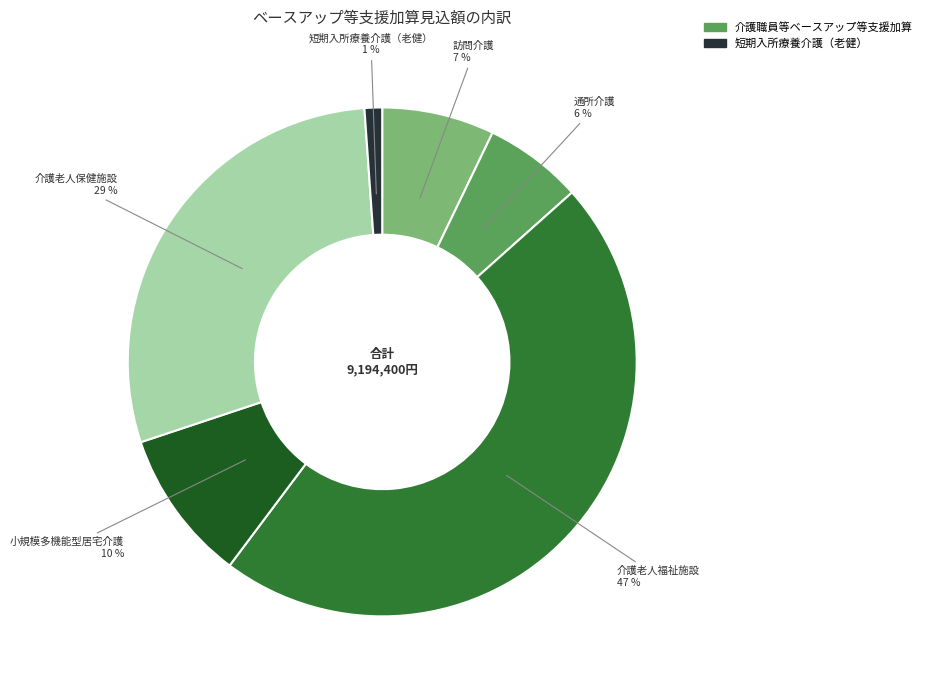

To the nearest percent, what percentage of the pie is 介護老人福祉施設?

47%